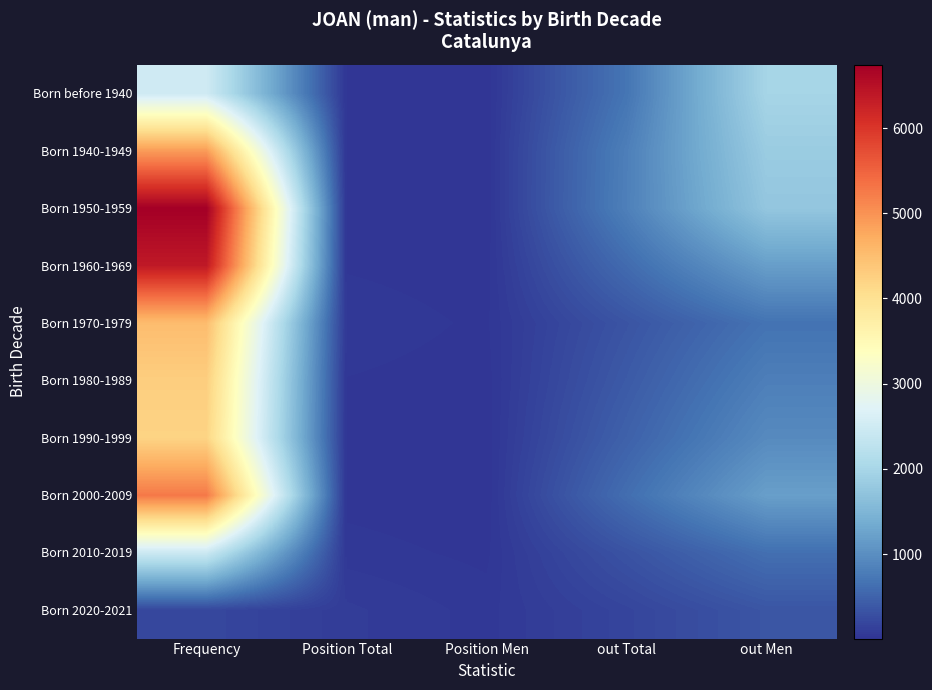

Where does the Born 1960-1969 series first go above 589?

Frequency